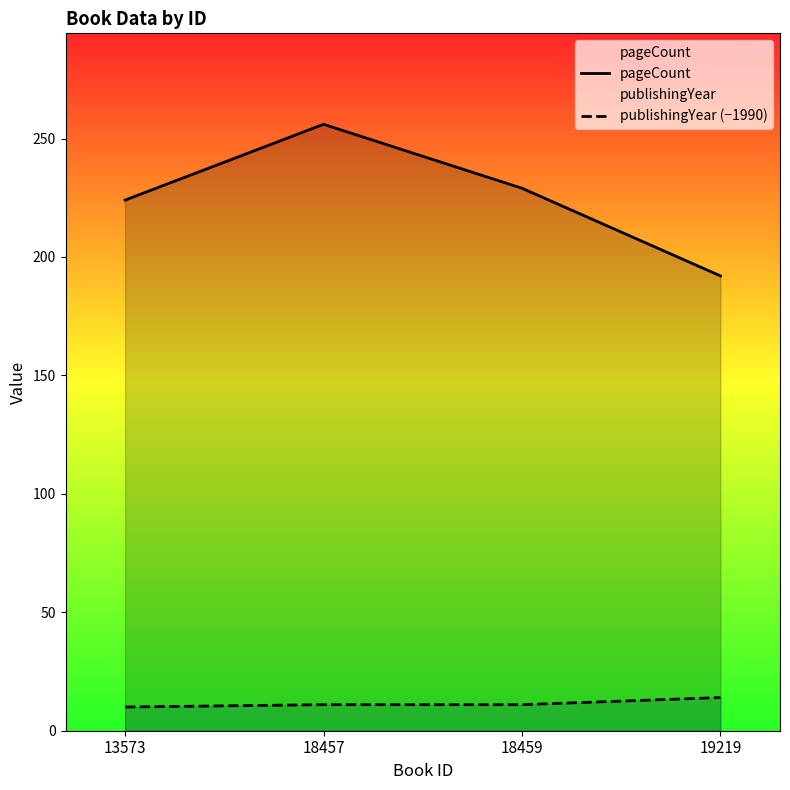

At which label does pageCount reach its minimum?

19219